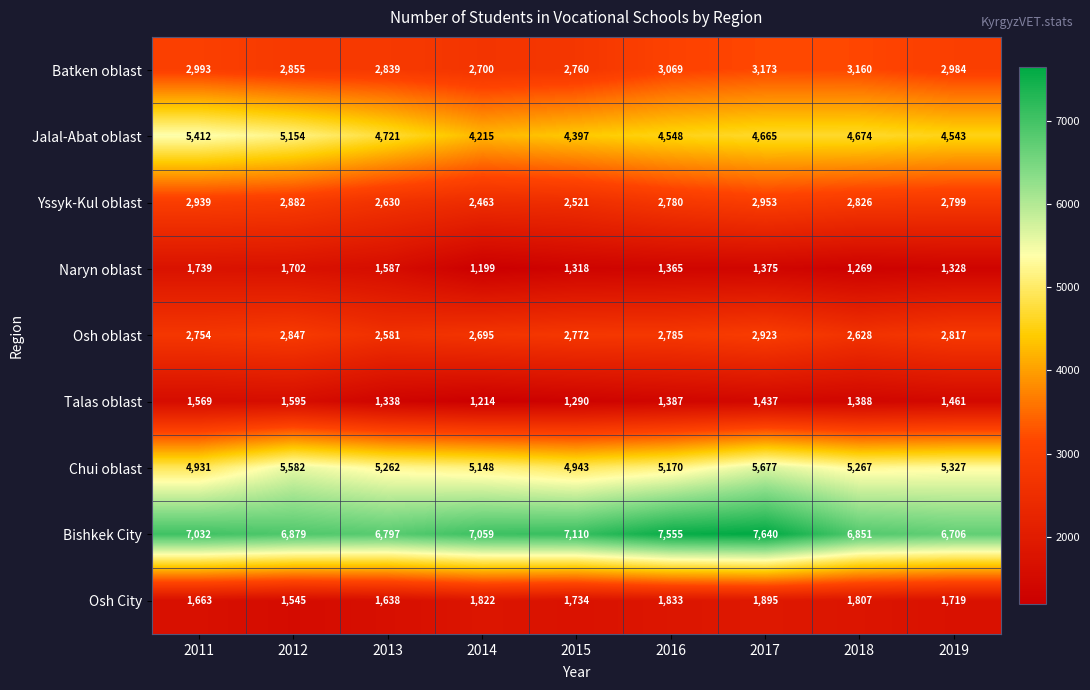

At how many categories does at least one series exceed 2809?

9